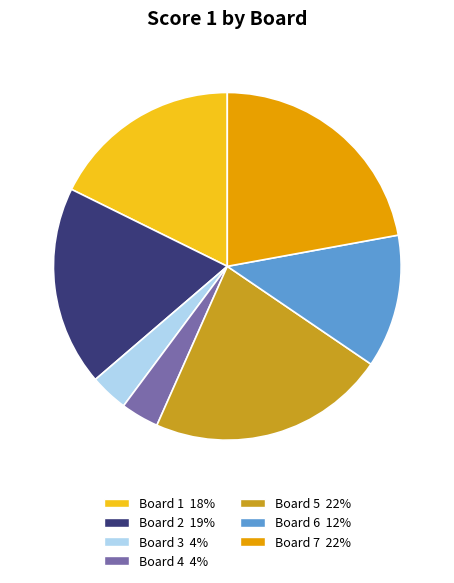

The Board 4 4% slice represents 4% of the pie. True or false?

True